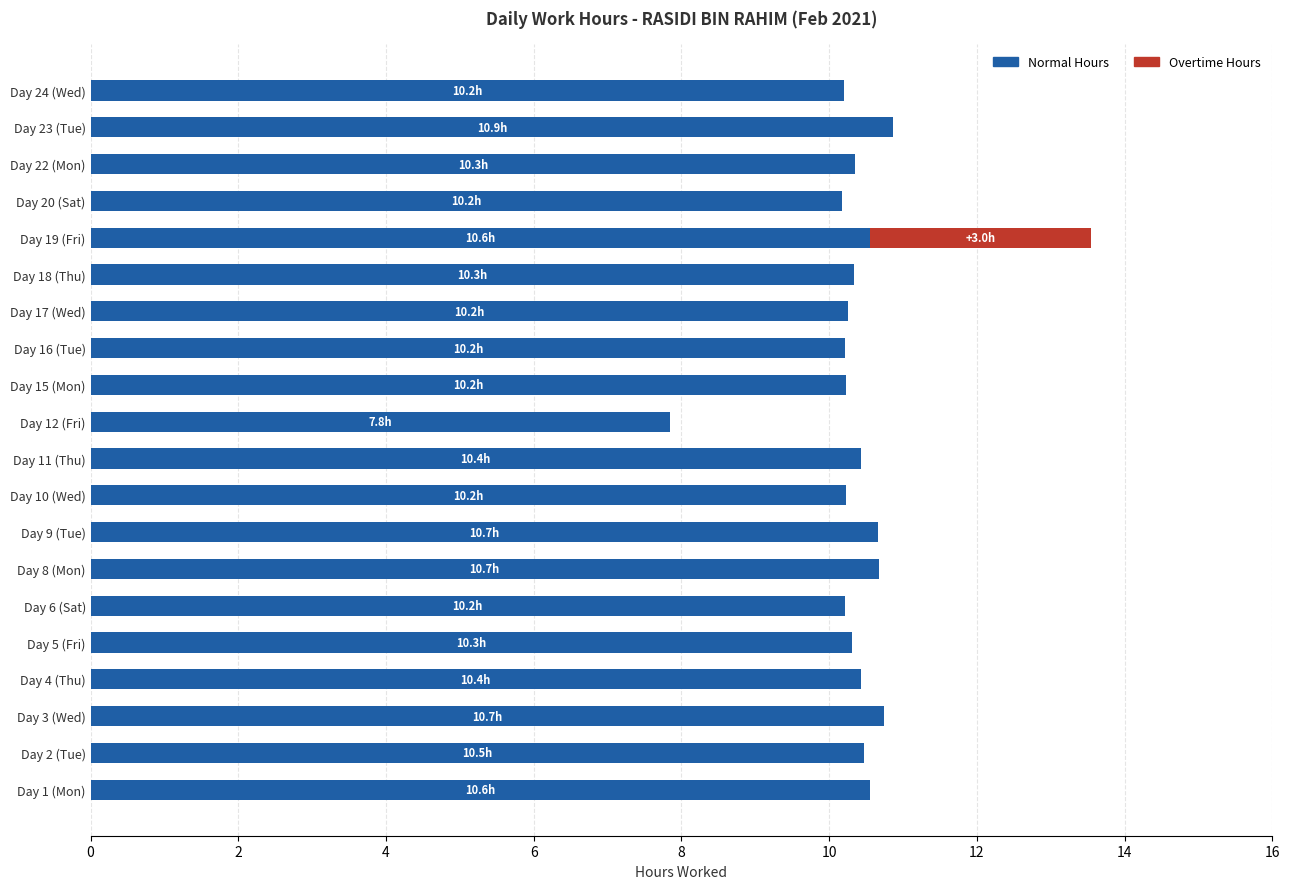

How many series are shown in this chart?

2